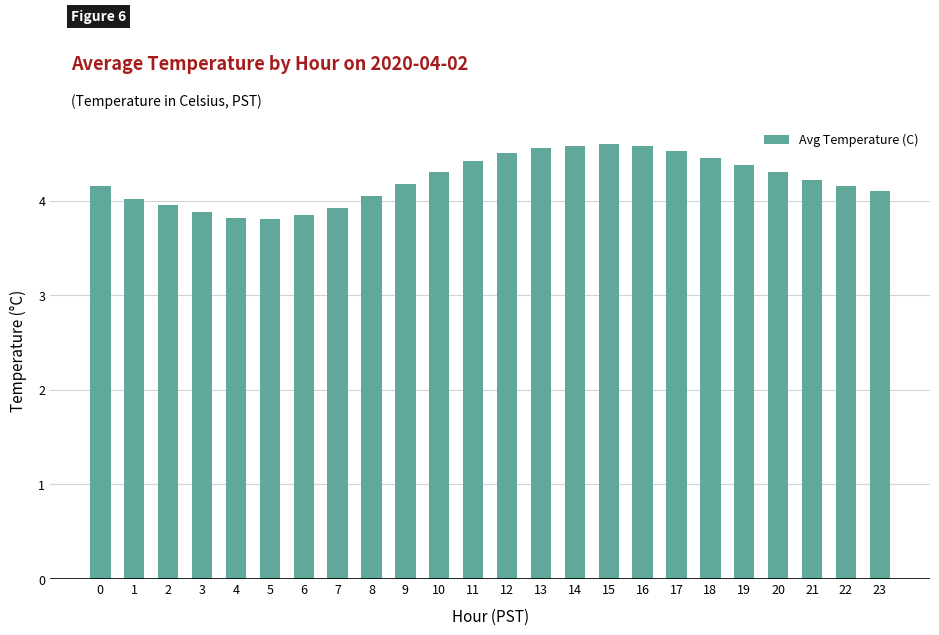

What is the ratio of the value at 9 to the value at 4?

1.1